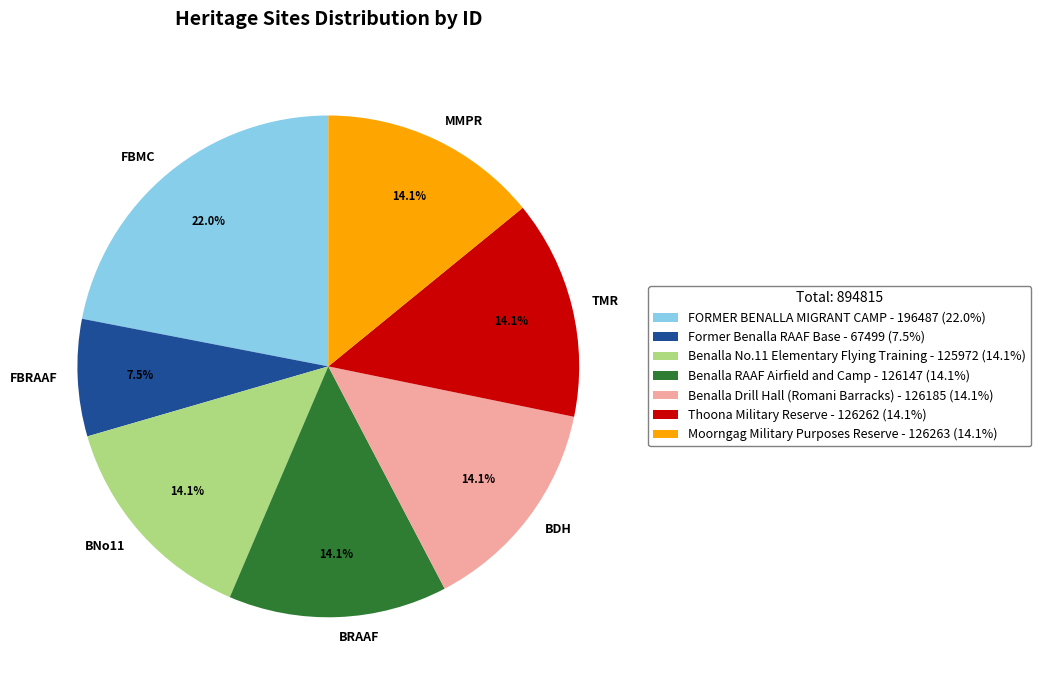

What percentage is NOT represented by BDH?

85.9%